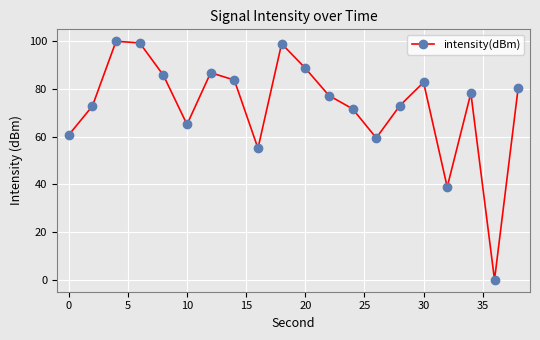

True or false: the data has more than 0 interior local peaks.

True